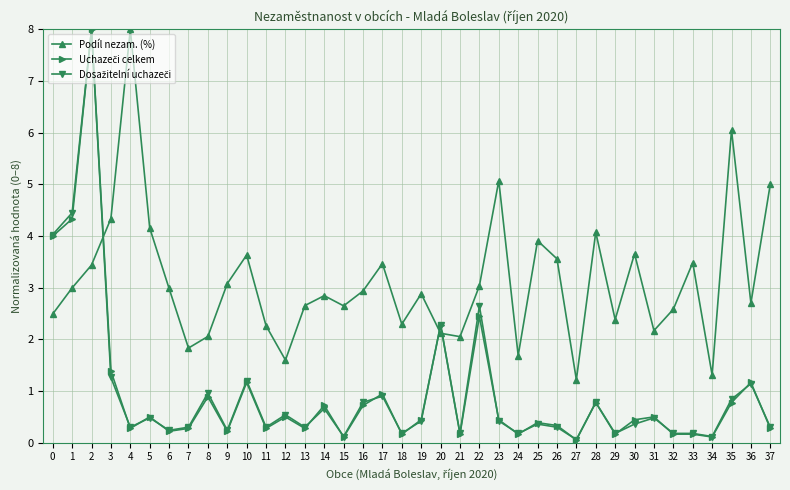

Which series changed the most between 11 and 17?

Podíl nezam. (%)